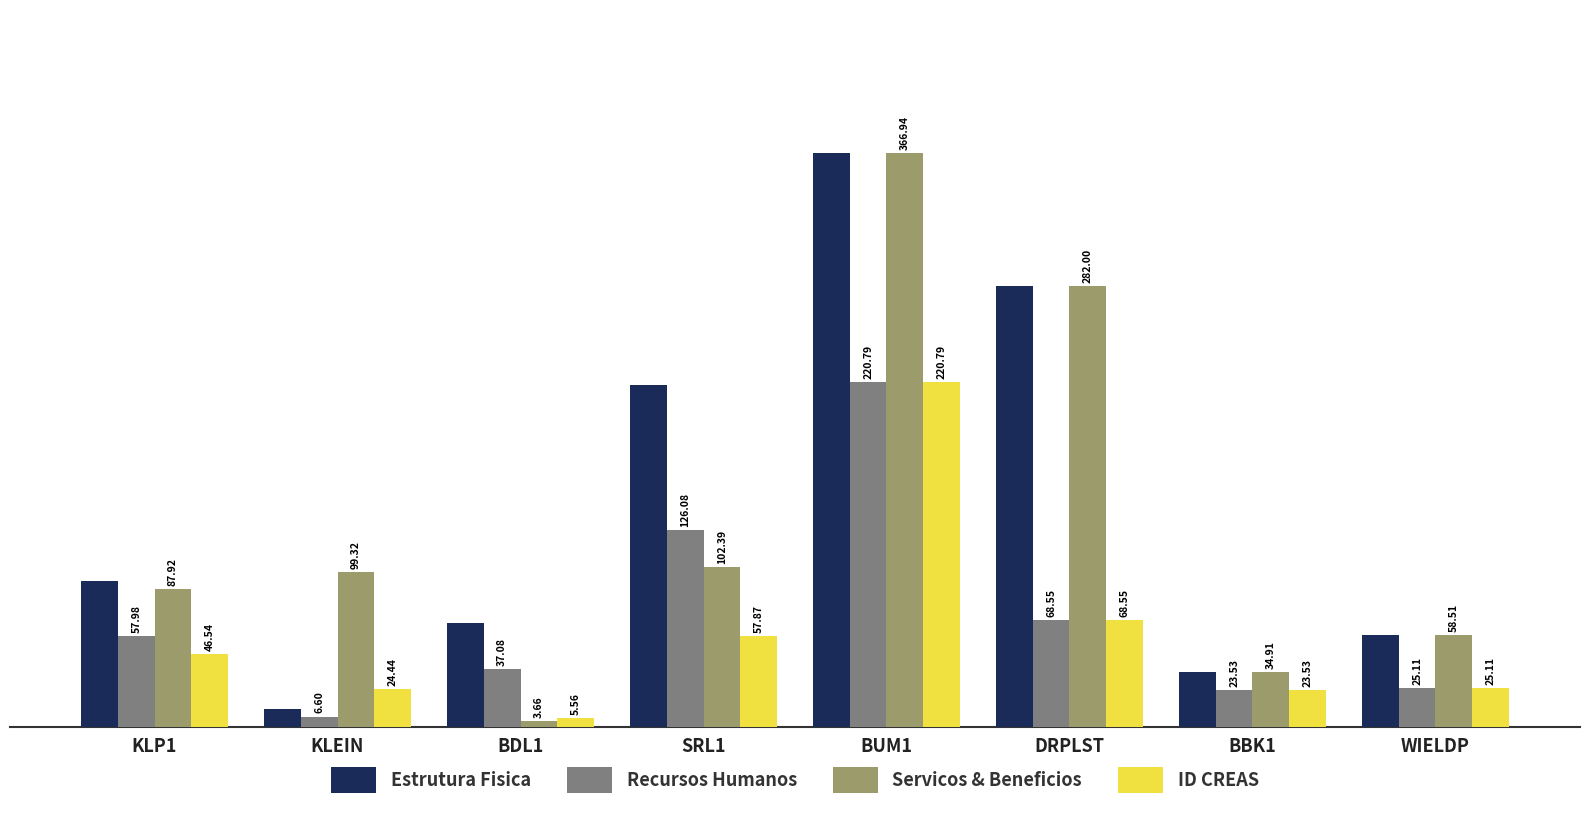

Is it true that ID CREAS equals 44.5 at WIELDP?

False